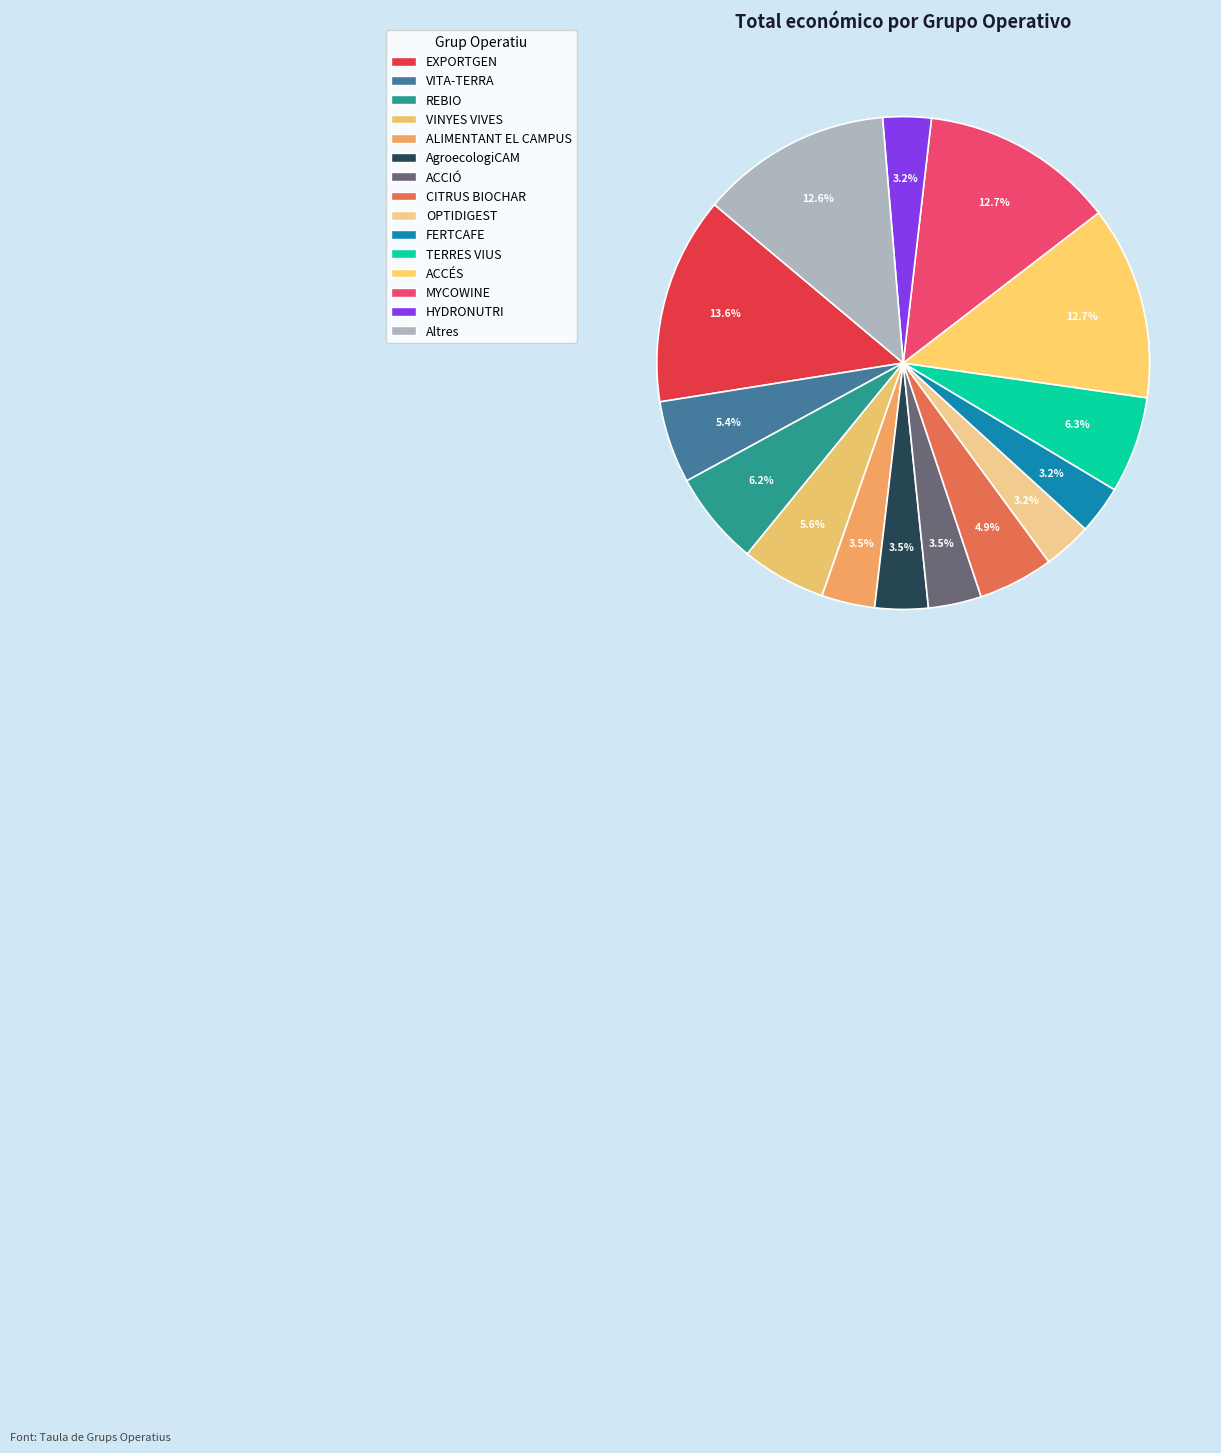

Which slice is the largest?

EXPORTGEN